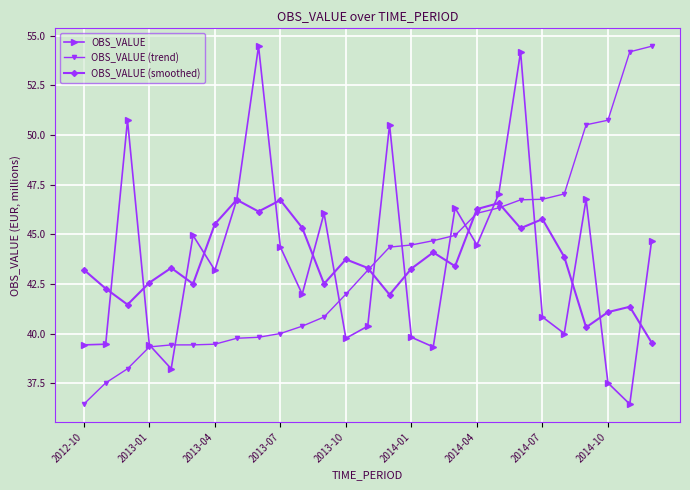

What is the smallest value displayed?

36.4